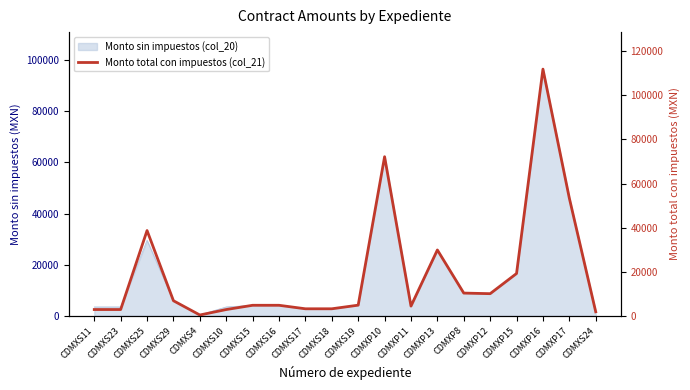

Where is the first local maximum?

CDMXS25